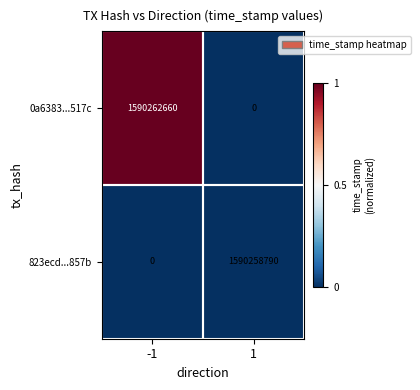

List the series in order of their overall mean, lowest first.

823ecd...857b, 0a6383...517c